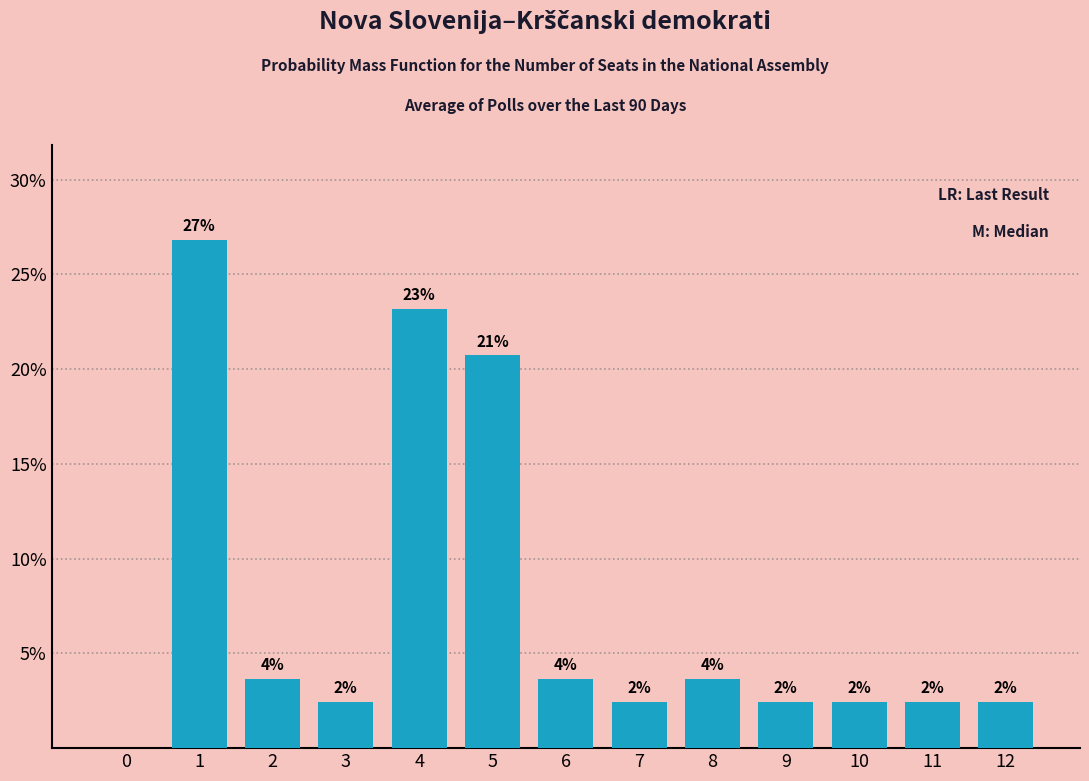

What is the maximum value shown in the chart?

26.8